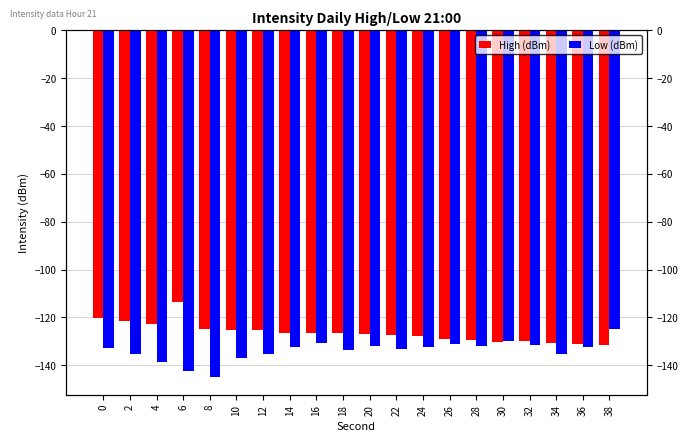

Where is Low (dBm) nearest to the value -134?

18